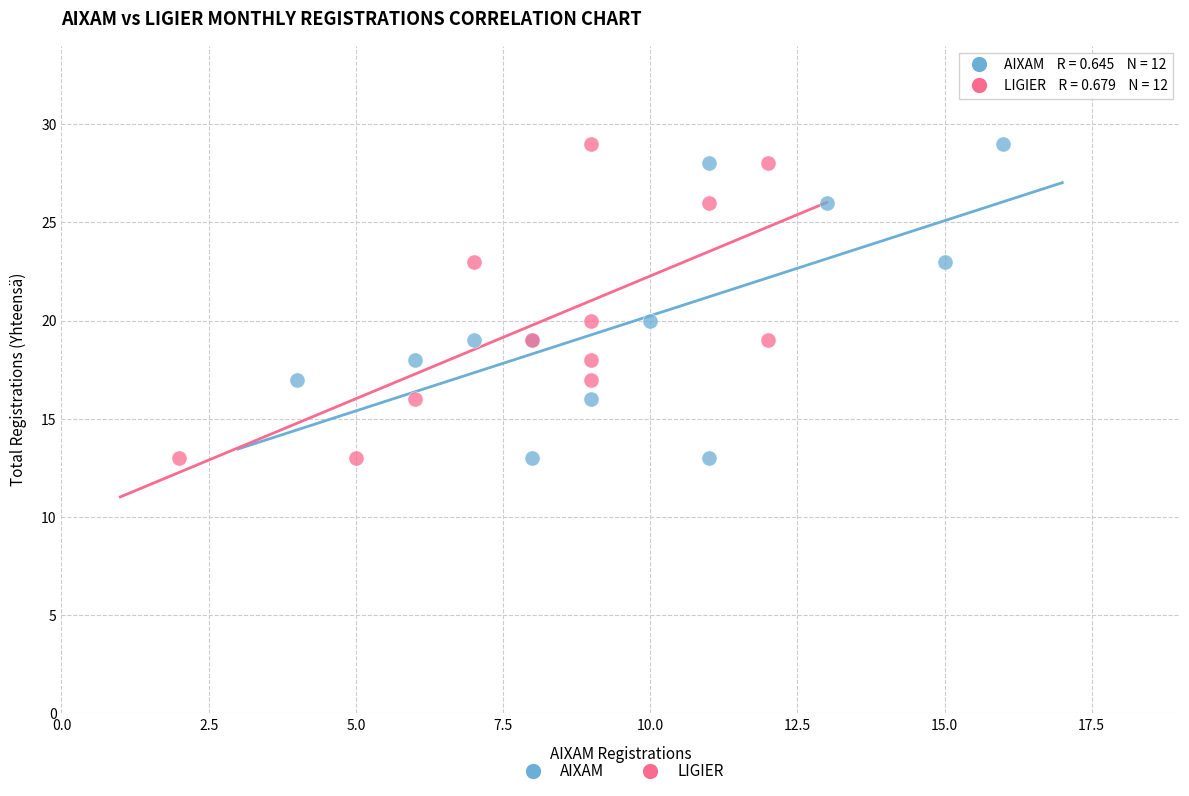

What are all the series names shown in the legend?

AIXAM, LIGIER